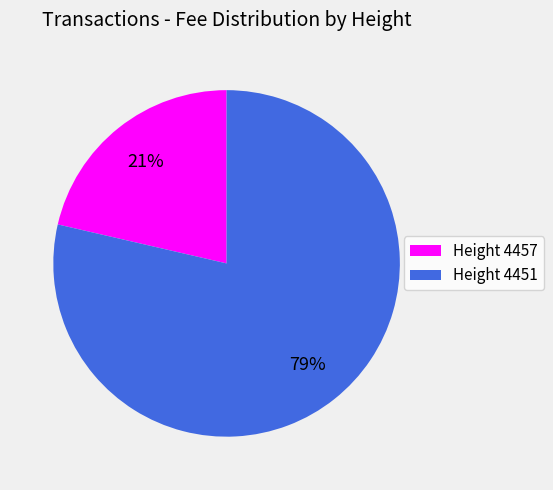

To the nearest percent, what is the combined percentage of Height 4451 and Height 4457?

100%